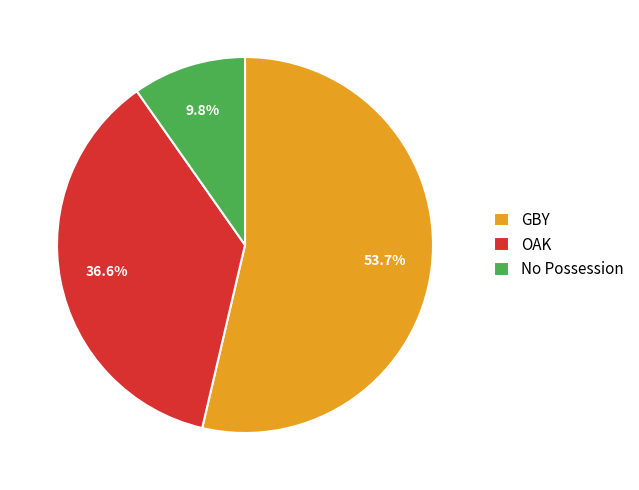

Is there any slice that represents more than half of the pie?

Yes